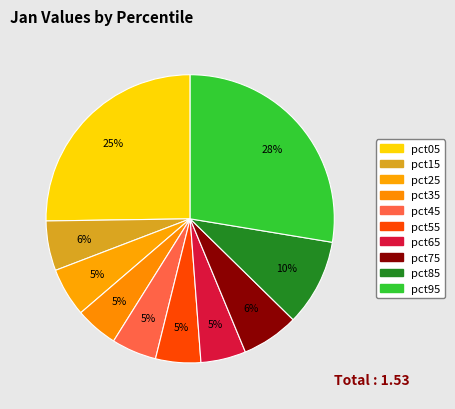

How many segments does this pie chart have?

10